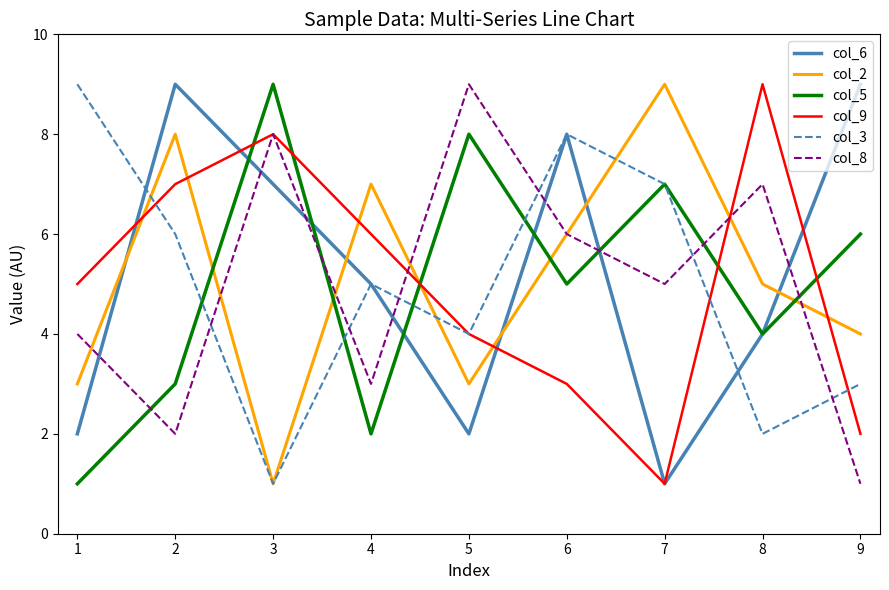

At which category is the sum across all series the highest?

6